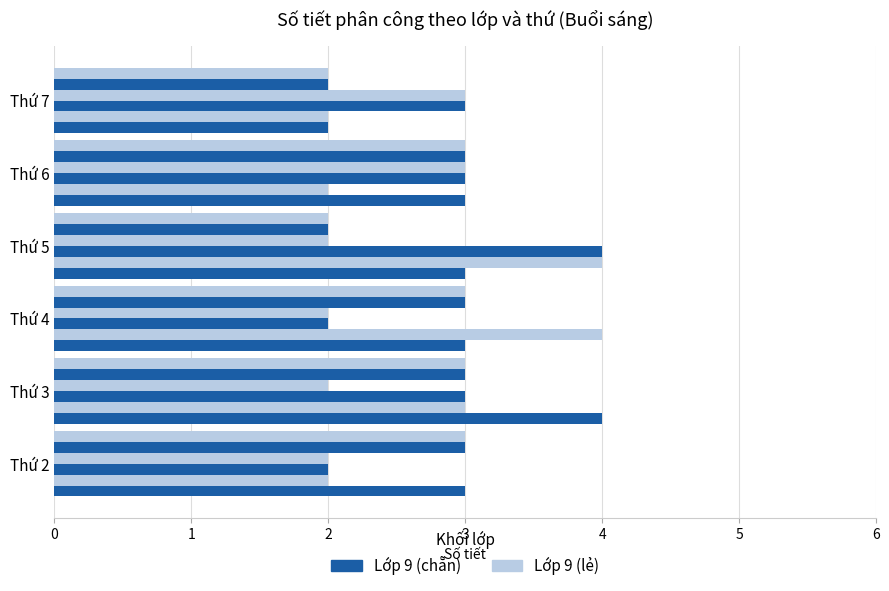

How many categories are shown in the chart?

6